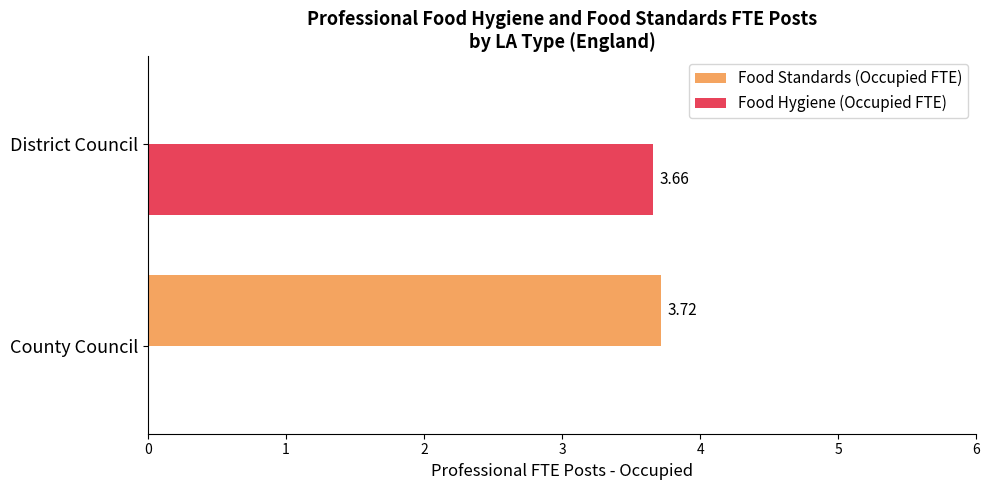

At which label does Food Standards (Occupied FTE) reach its peak?

County Council